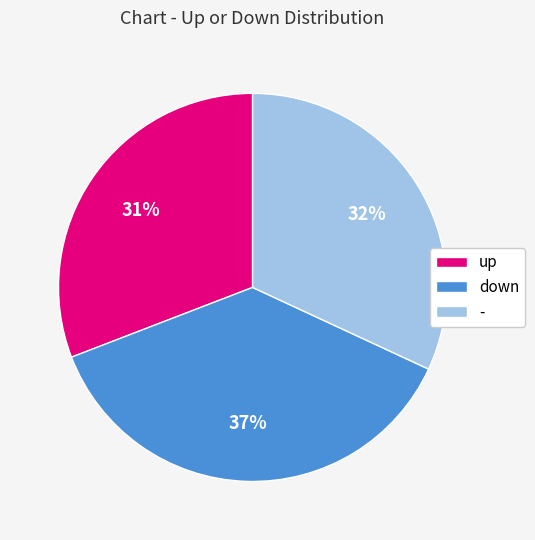

Between down and up, which is larger?

down